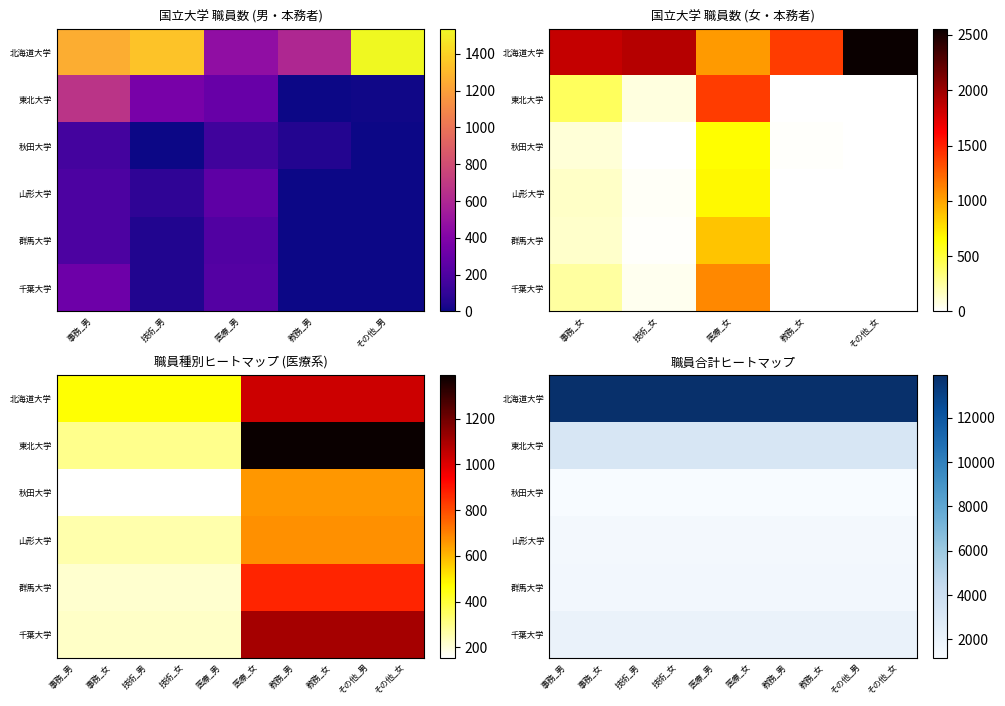

Rank the series at 医療_男 from highest to lowest value.

北海道大学, 東北大学, 千葉大学, 群馬大学, 山形大学, 秋田大学